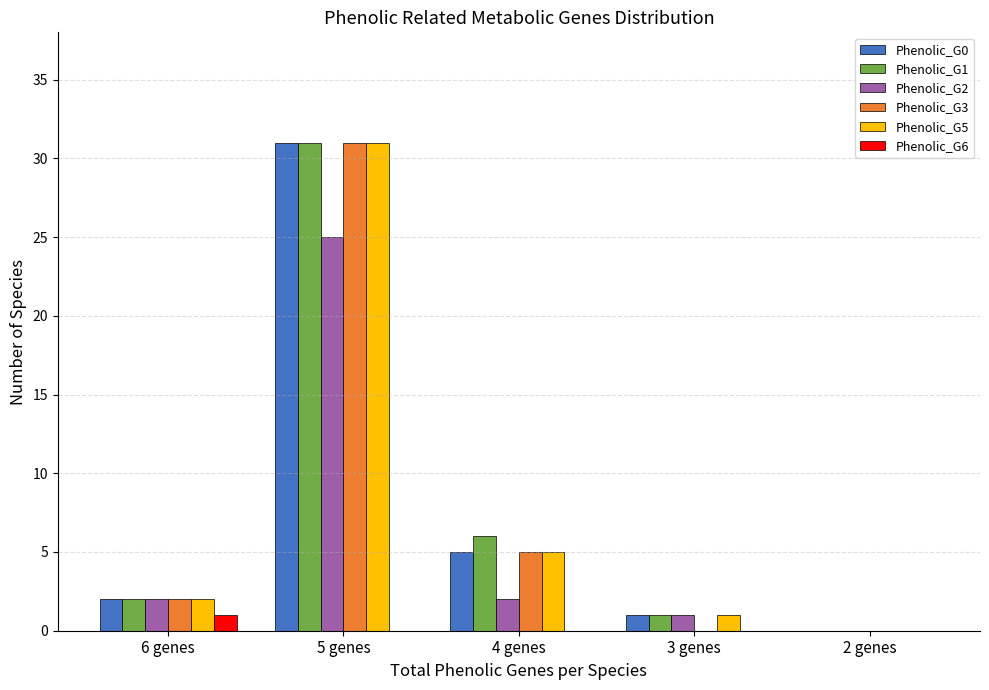

What is the sum of the Phenolic_G3 values at 4 genes and 3 genes?

5